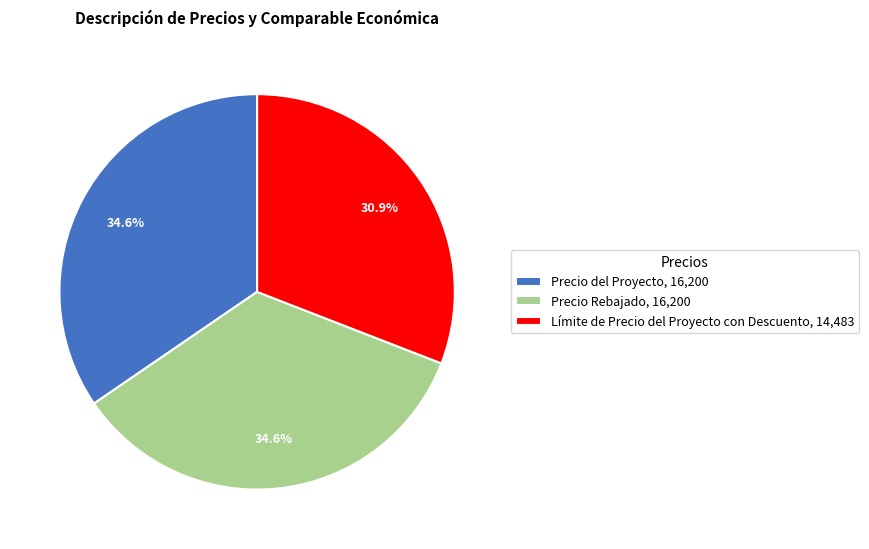

Is the sum of Precio Rebajado, 16,200 and Precio del Proyecto, 16,200 greater than half?

Yes